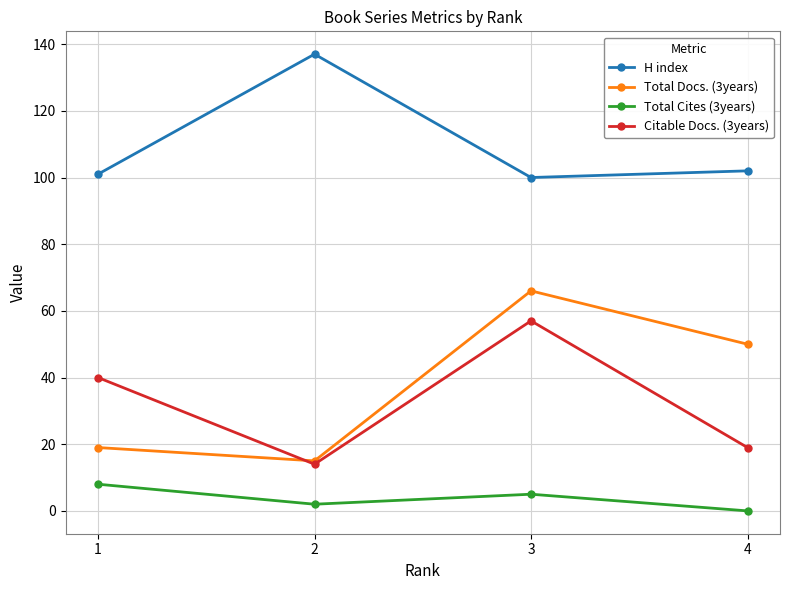

How many distinct data groups are displayed?

4